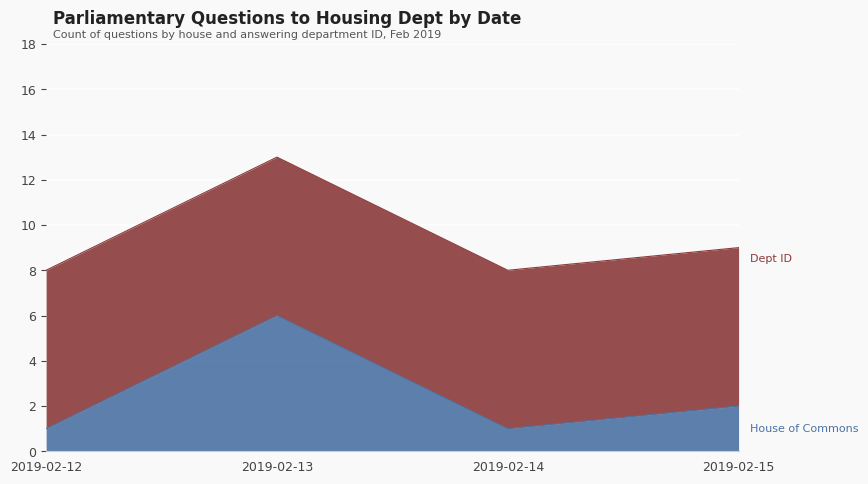

What is the total value across all series at 2019-02-15?

9